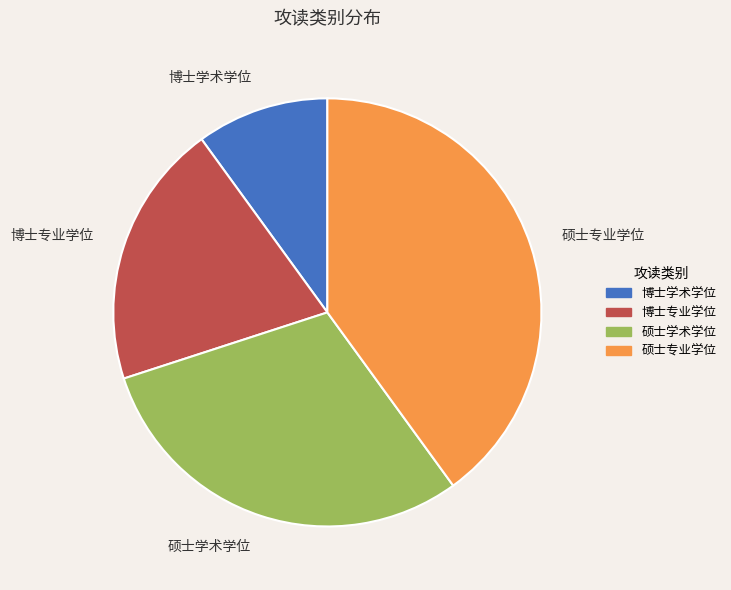

Which has a higher value, 硕士学术学位 or 博士学术学位?

硕士学术学位